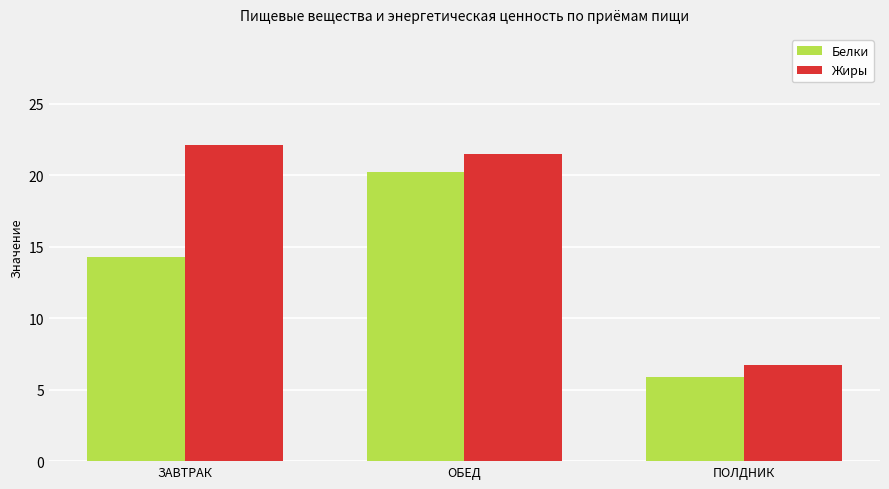

Reading right to left, extract all data points from this chart.

Белки: 5.9	20.2	14.3
Жиры: 6.7	21.5	22.1